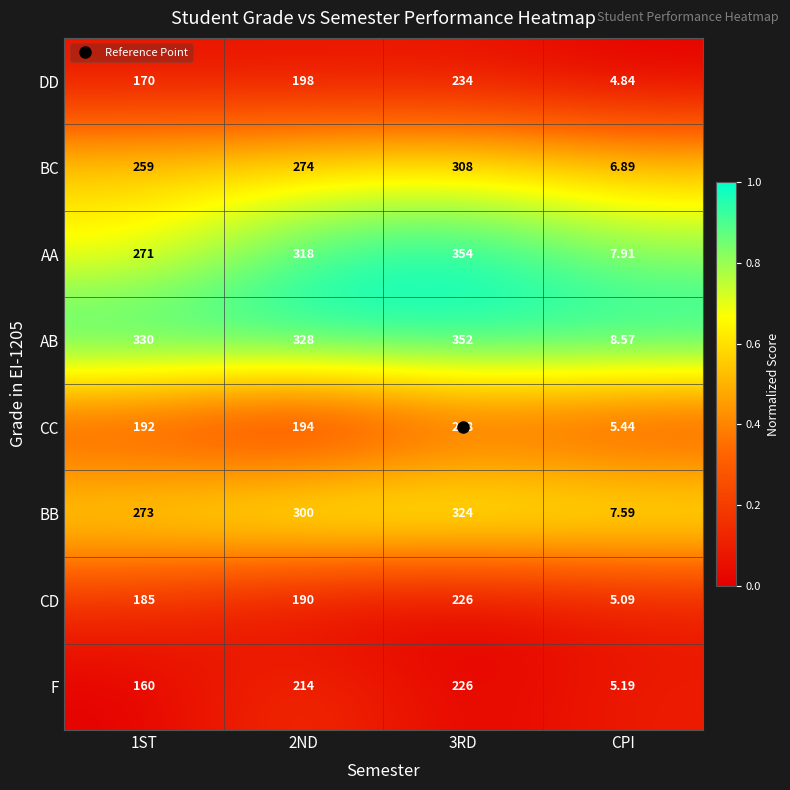

Is the value of DD at 3RD greater than the value of BB at 1ST?

No